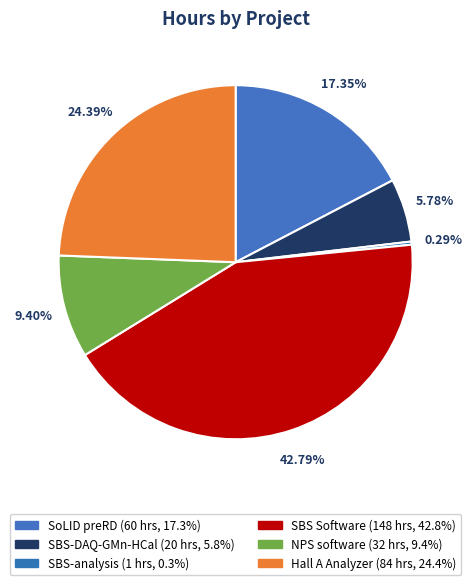

What is the total percentage of SoLID preRD and SBS Software?

60.1%